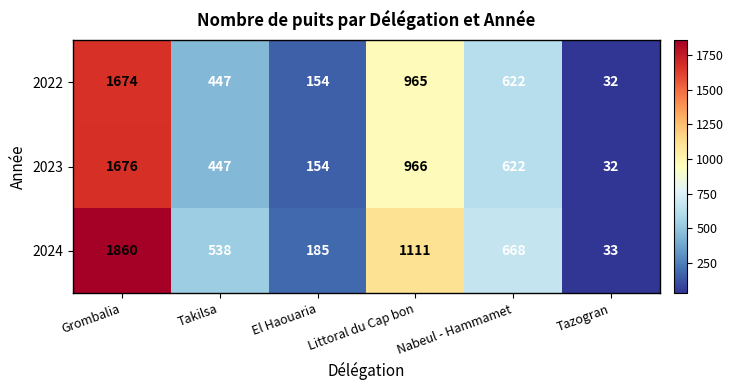

List the series in order of their peak value, highest first.

2024, 2023, 2022